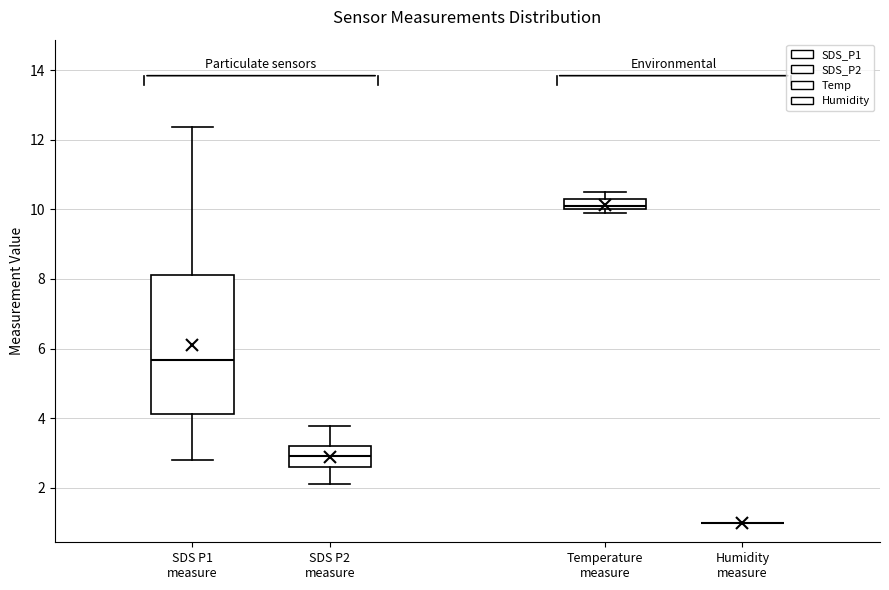

Which box is the tallest, from its lower edge to its upper edge?

SDS P1 measure